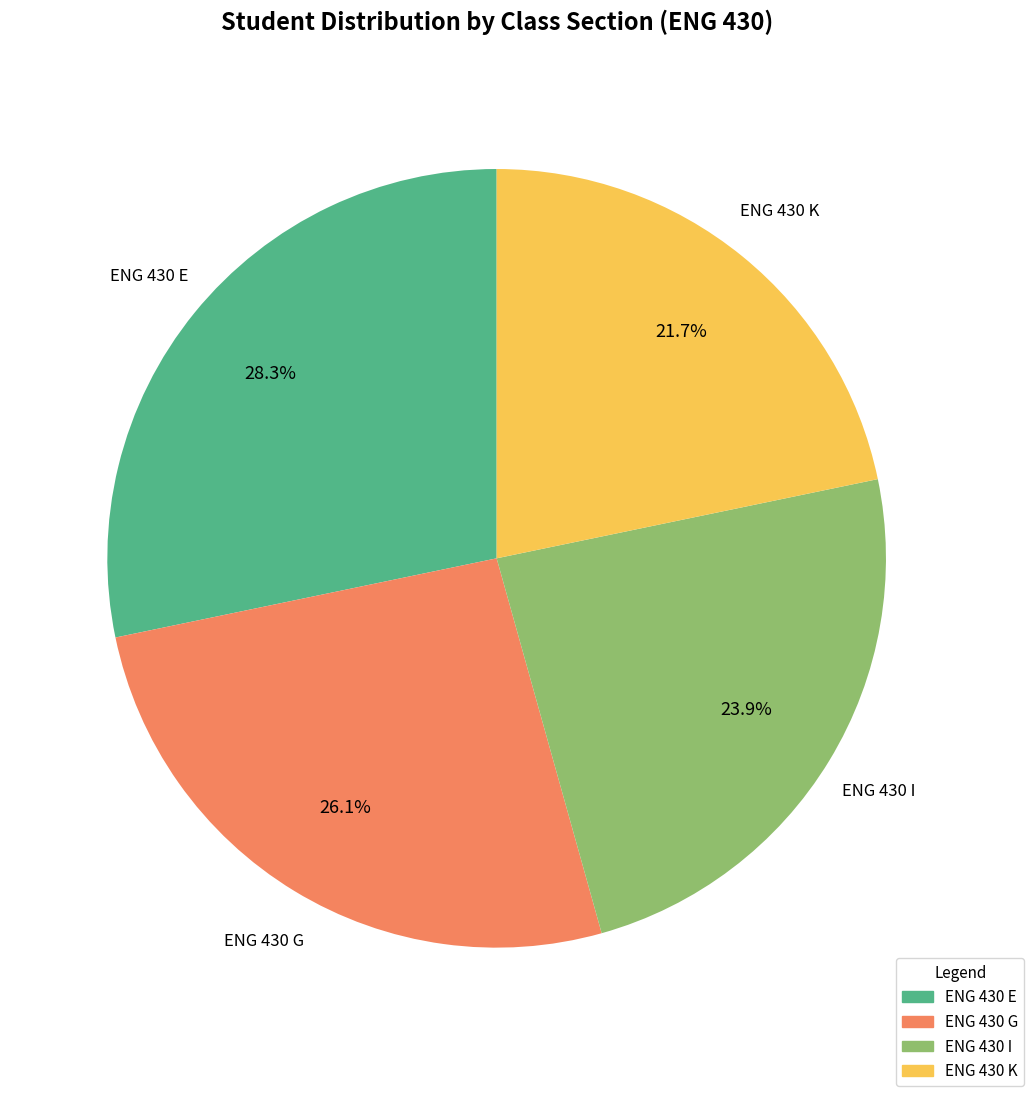

What percentage is the ENG 430 E slice, to the nearest percent?

28%